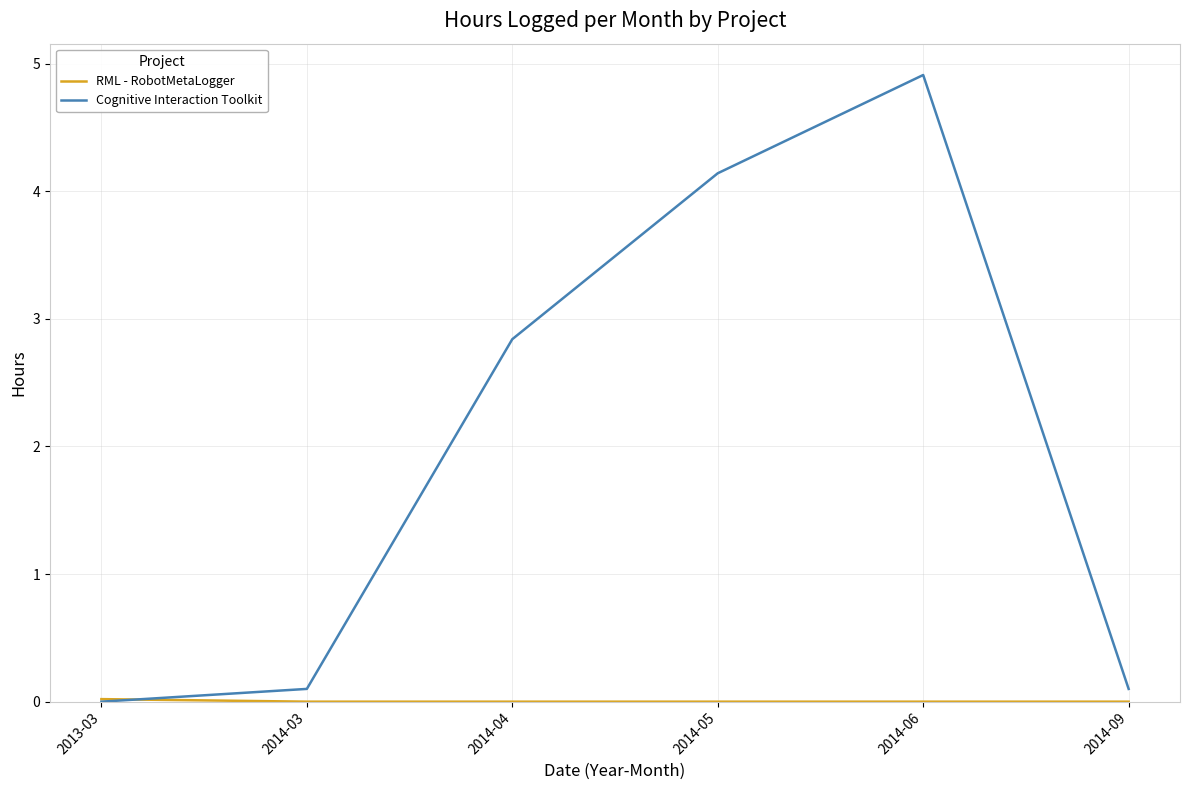

What position from the right is 2014-05?

3